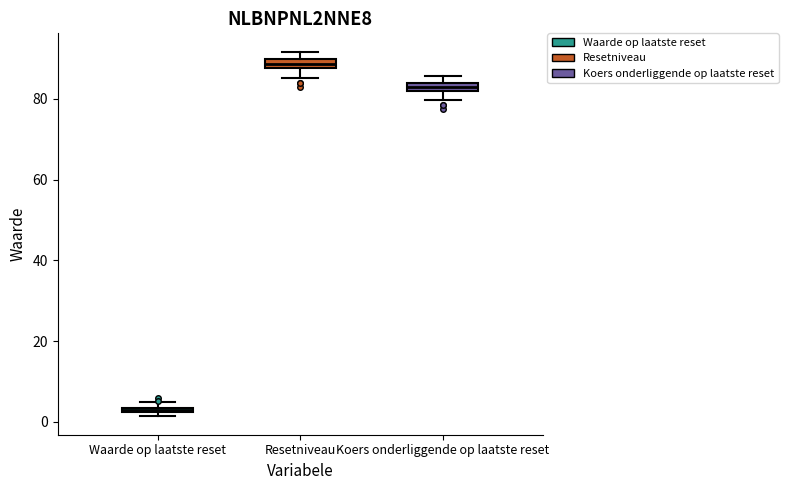

Where is the lower edge of the box for Koers onderliggende op laatste reset on the y-axis? The values are not printed on the chart, so give them approximately, as read against the axis.

82